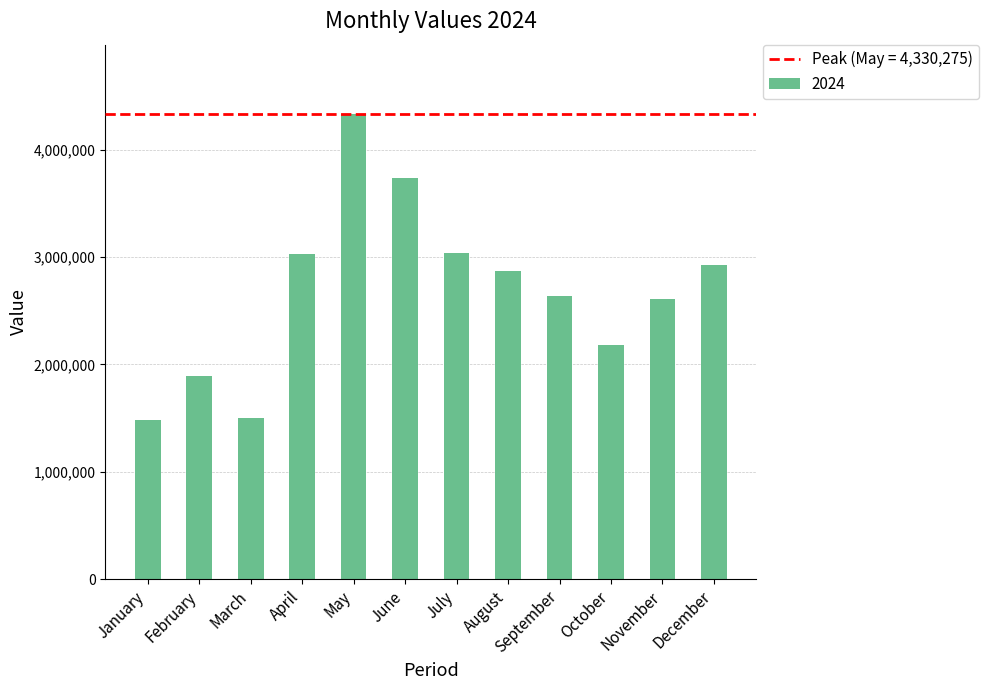

How many values are below 2867552?

6